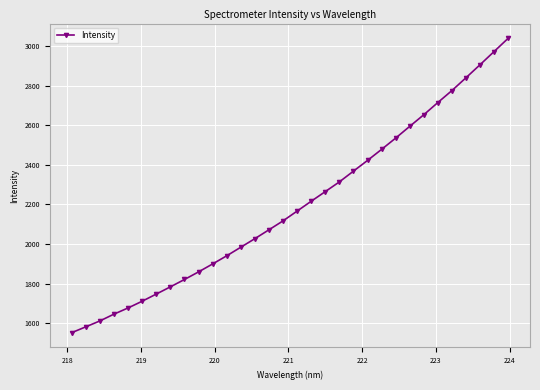

What is the difference between the second highest and second lowest values?

1391.3